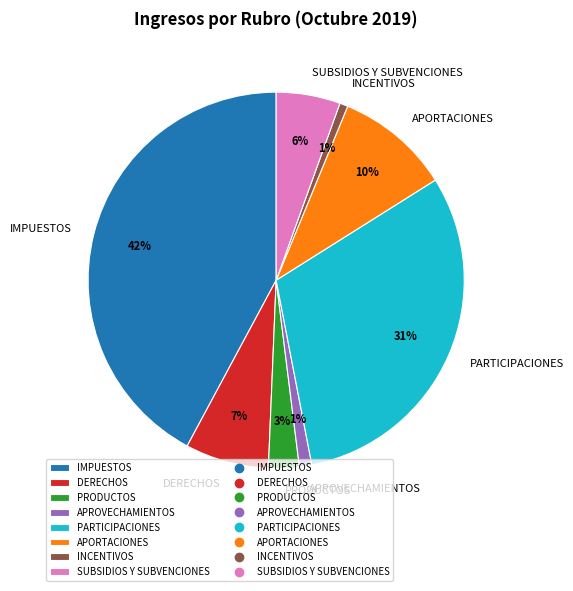

Does SUBSIDIOS Y SUBVENCIONES represent more than half of the total?

No